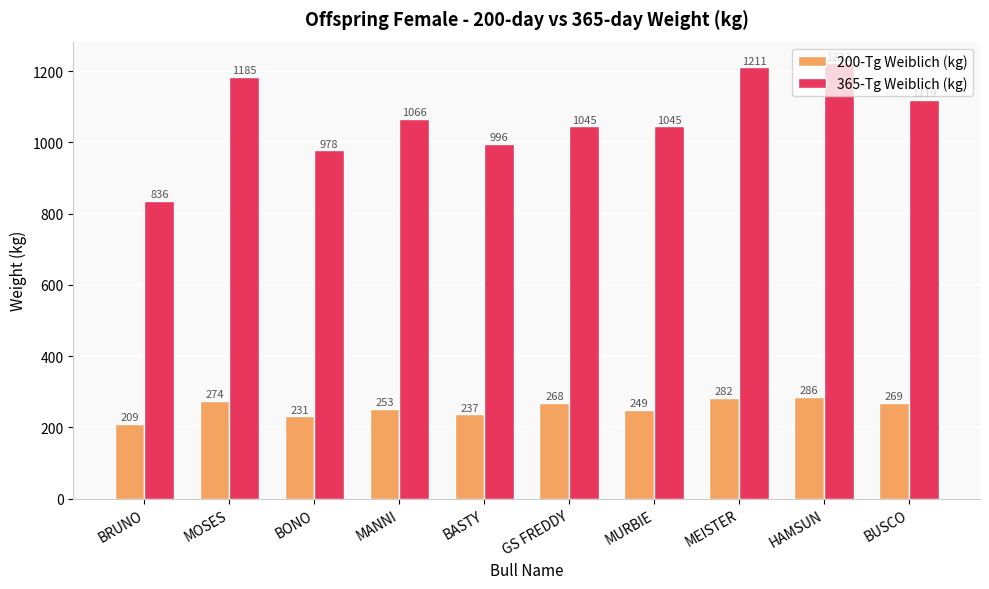

What is the label of the 1st bar from the left?

BRUNO